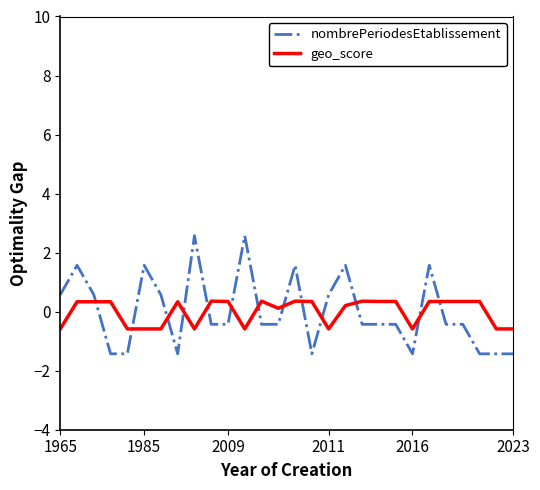

What is the maximum value for nombrePeriodesEtablissement?

2.6